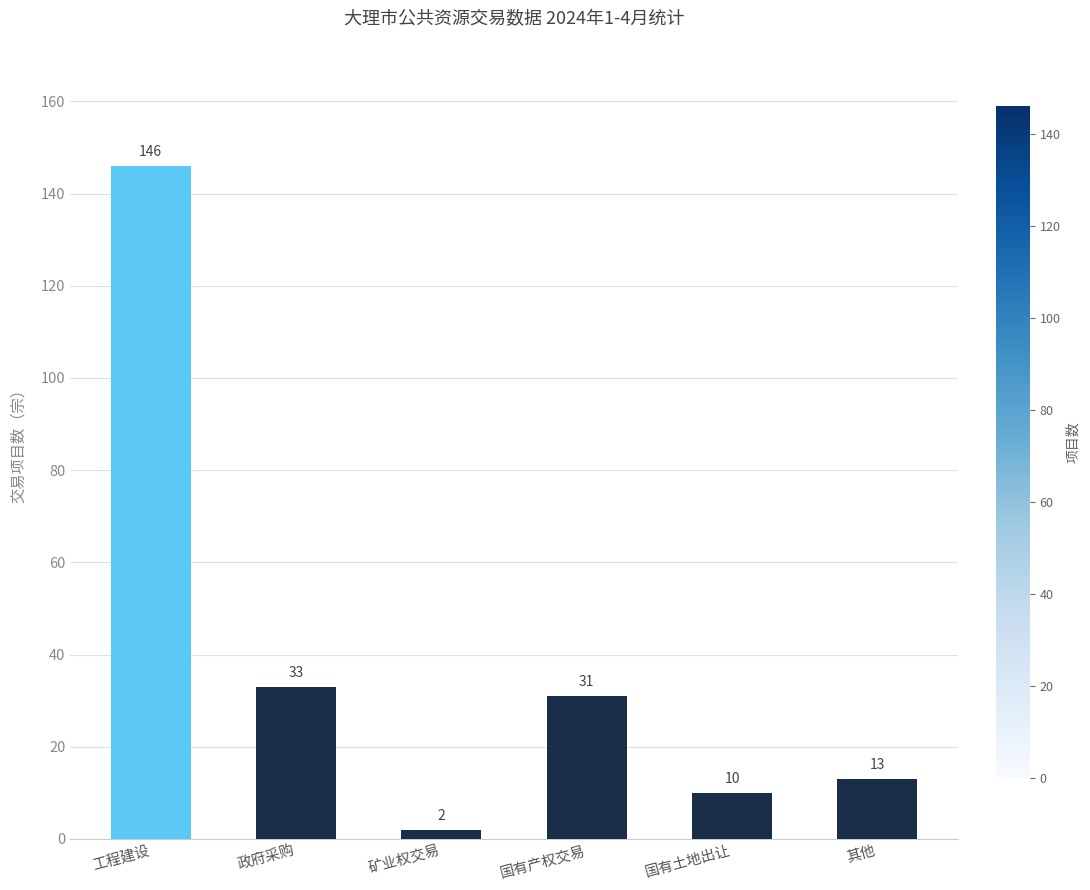

The chart shows a value of 10 at 国有土地出让. True or false?

True